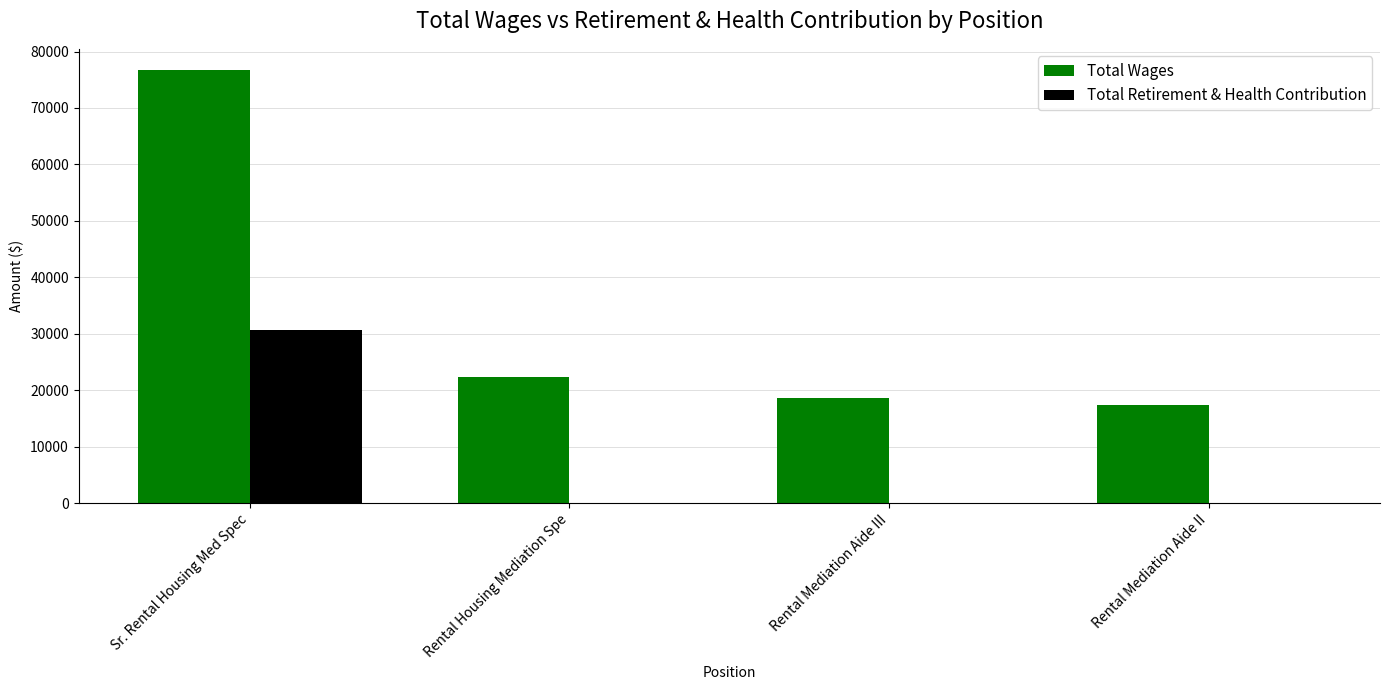

True or false: Total Wages has a value of 39164 at Rental Housing Mediation Spe.

False